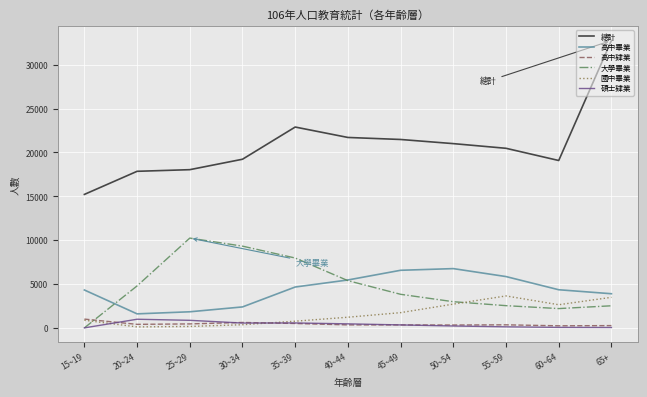

Which series has the widest spread of values?

總計